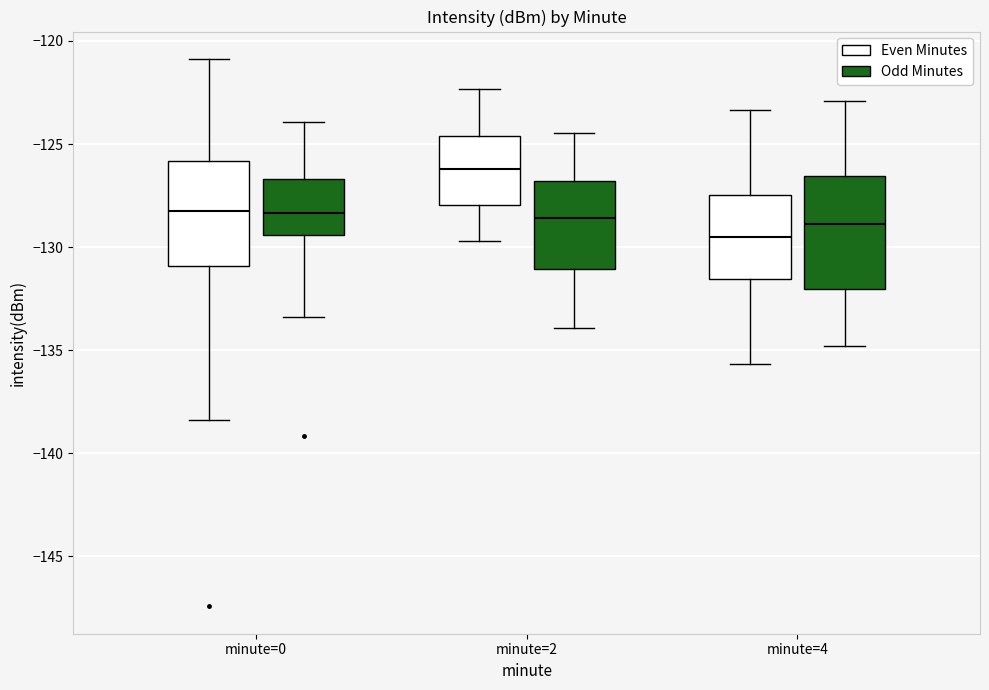

Which box has the highest median line?

minute=2 (Even Minutes)